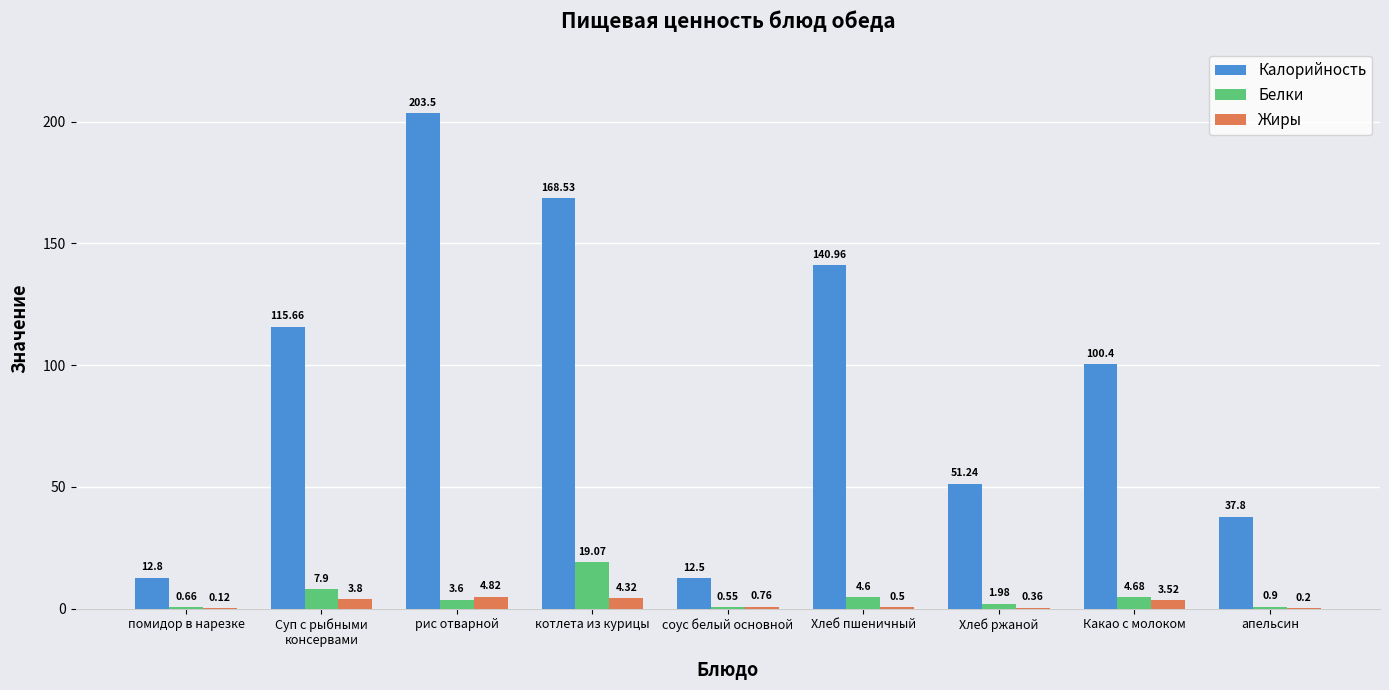

At which category does the chart reach its peak across all series?

рис отварной